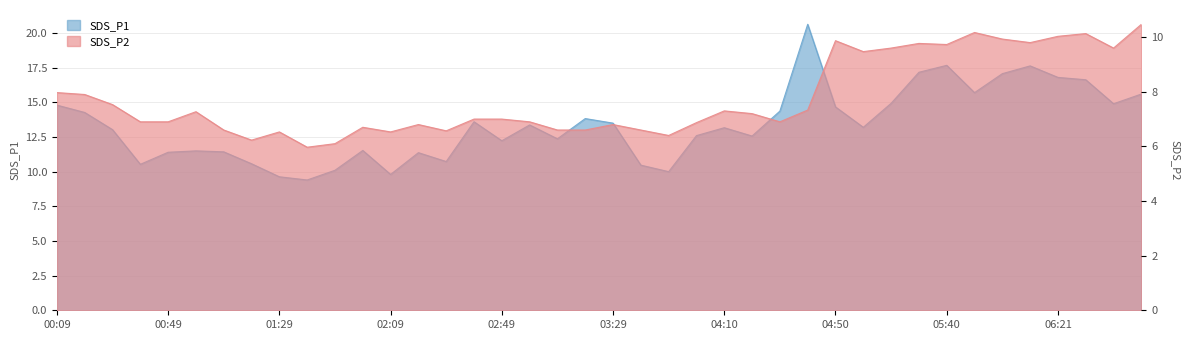

What are all the series names shown in the legend?

SDS_P1, SDS_P2